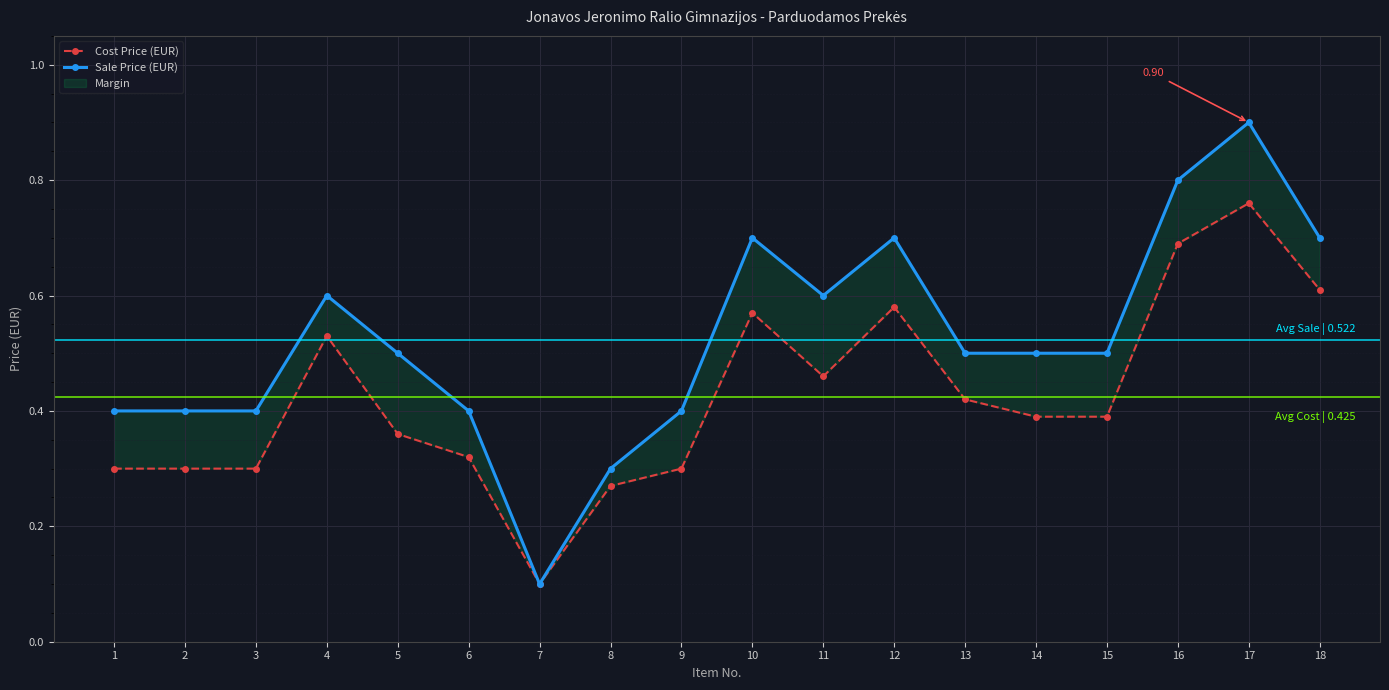

At how many categories does at least one series exceed 0?

18